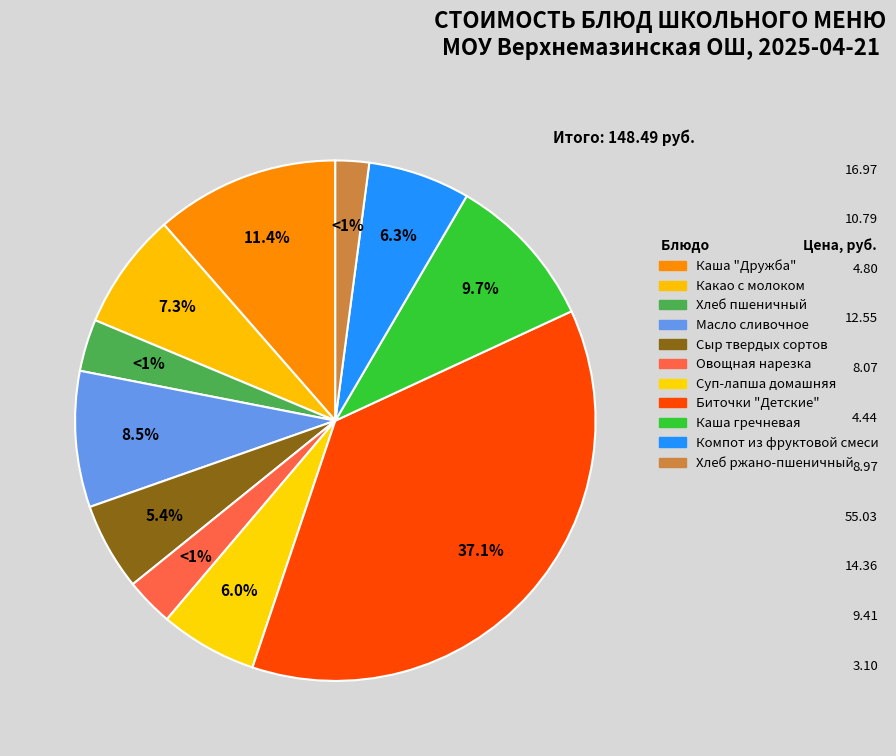

Which slice is the largest?

Биточки "Детские"